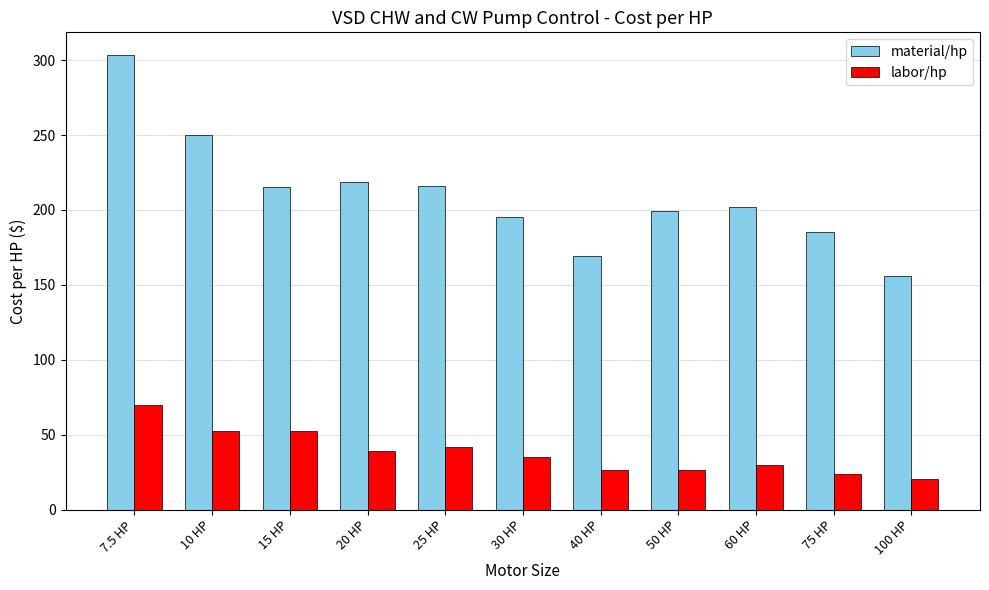

What is the difference between the highest and lowest values at 40 HP?

143.1